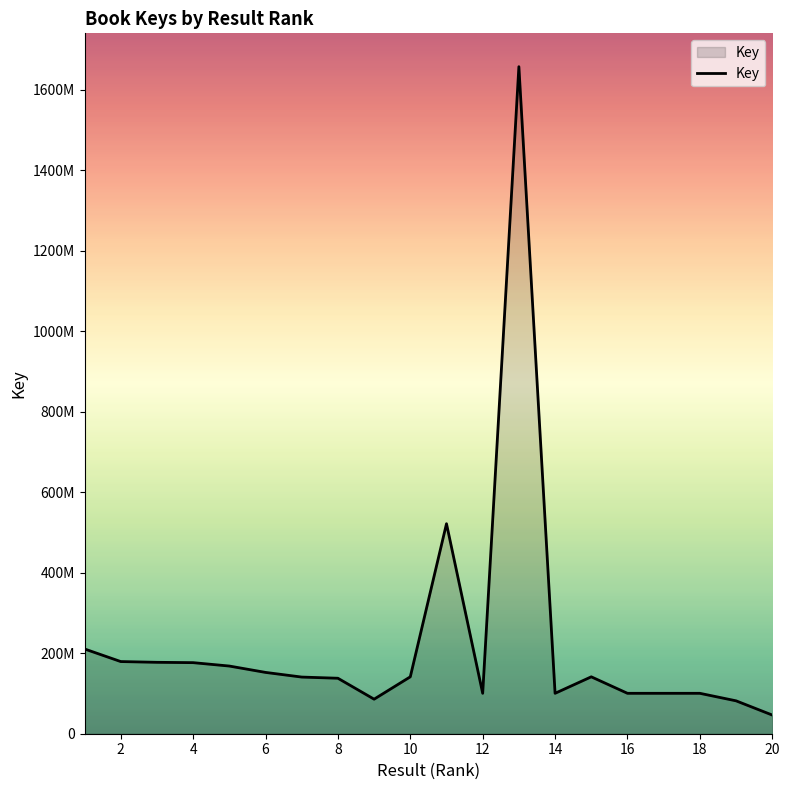

What is the smallest value displayed?

46411949